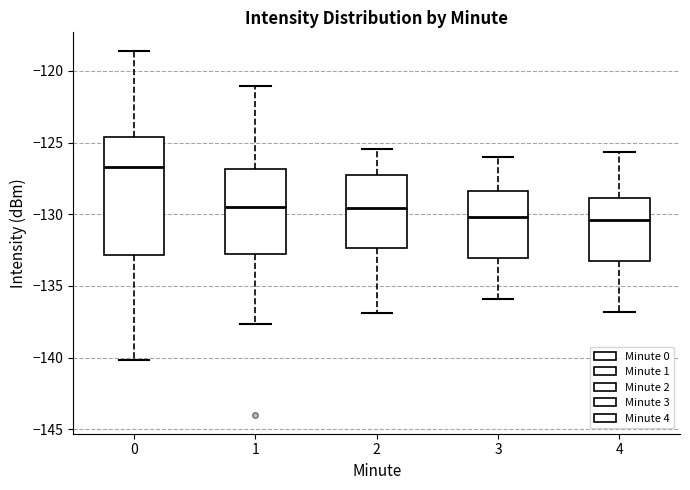

Reading left to right, read every box against the y-axis: the position of its median line, the range the box covers, and the ends of its whiskers. The values are not printed on the chart, so give them approximately, as read against the axis.

0: median -126.5, box -133.0 to -124.5, whiskers -140.0 to -118.5
1: median -129.5, box -132.5 to -127.0, whiskers -137.5 to -121.0
2: median -129.5, box -132.5 to -127.0, whiskers -137.0 to -125.5
3: median -130.0, box -133.0 to -128.5, whiskers -136.0 to -126.0
4: median -130.5, box -133.0 to -129.0, whiskers -137.0 to -125.5